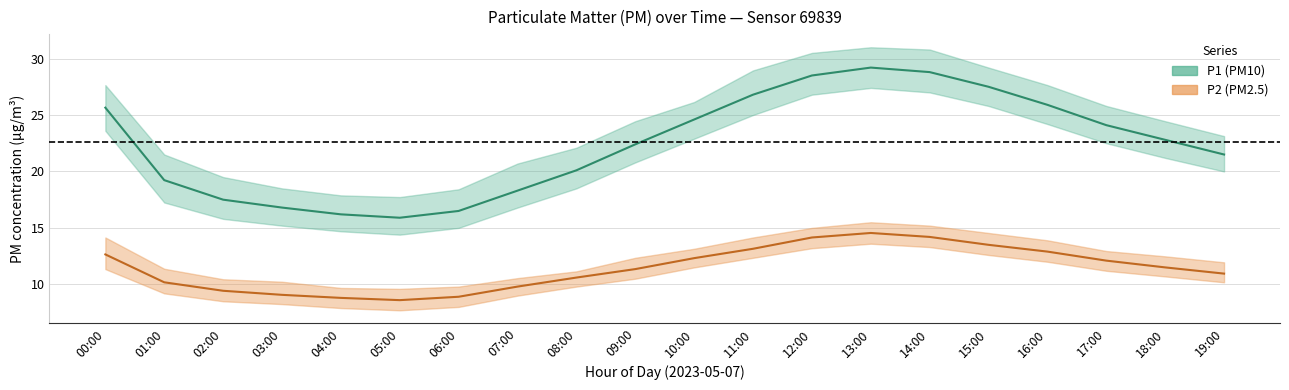

What is the difference between the maximum and minimum values in the P1 (PM10) mid series?

13.3